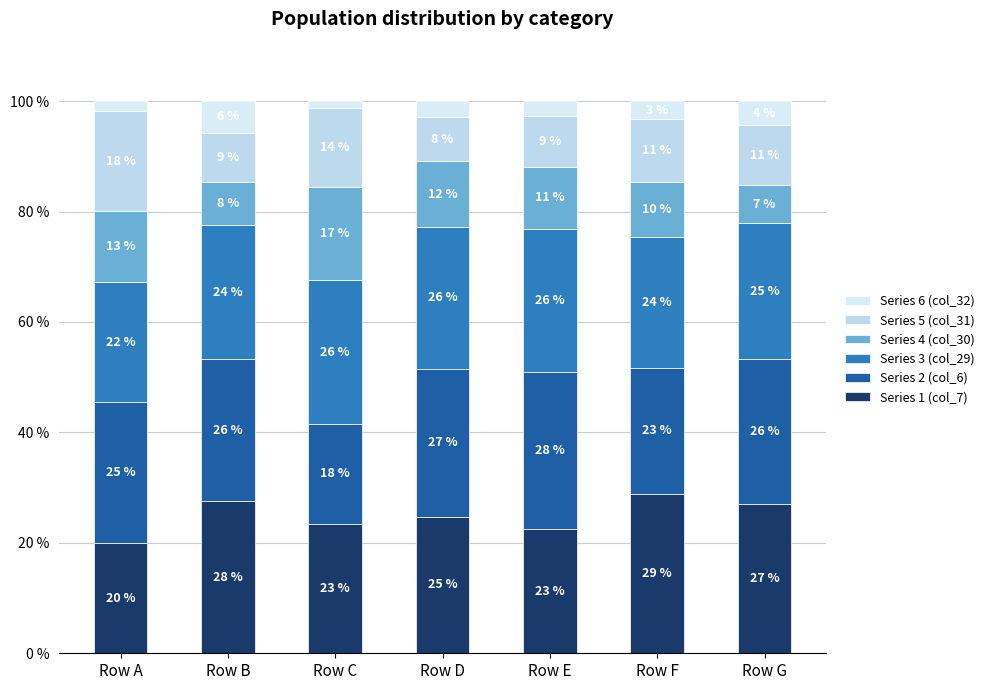

What value does the Series 2 (col_6) series have at Row A?

25.5